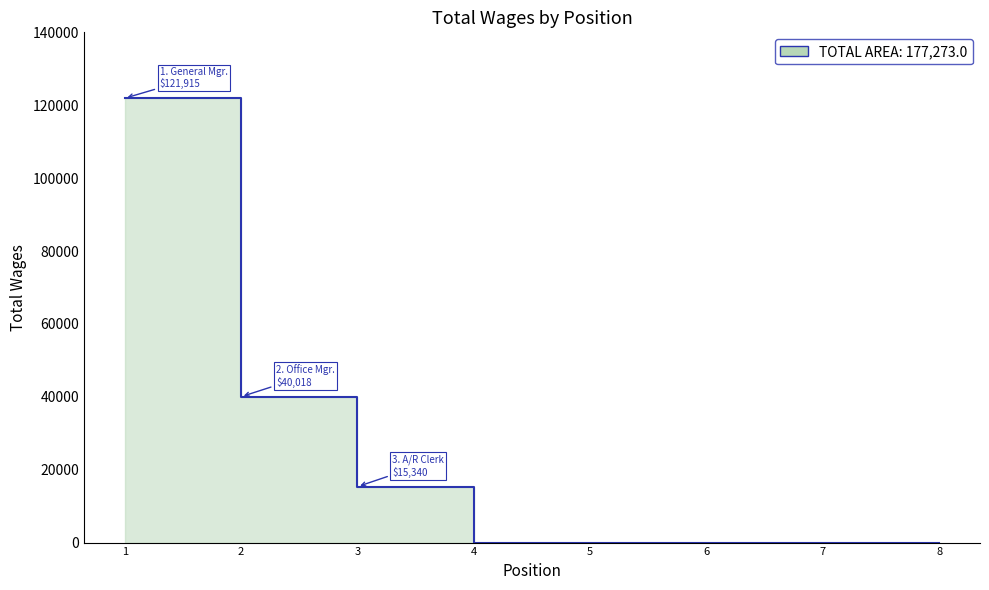

At which category does the chart reach its peak across all series?

1